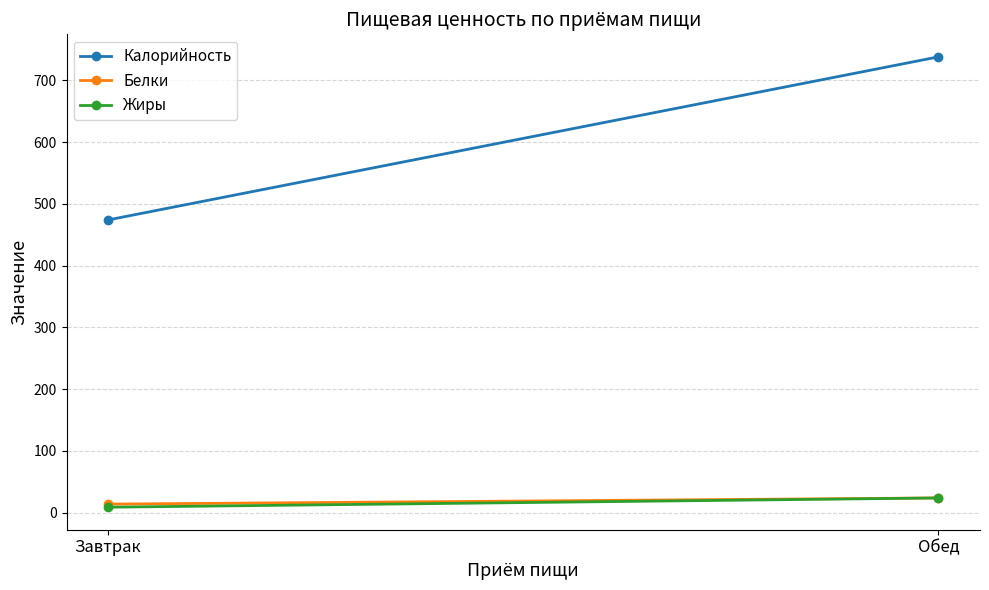

Count the number of data series in this chart.

3